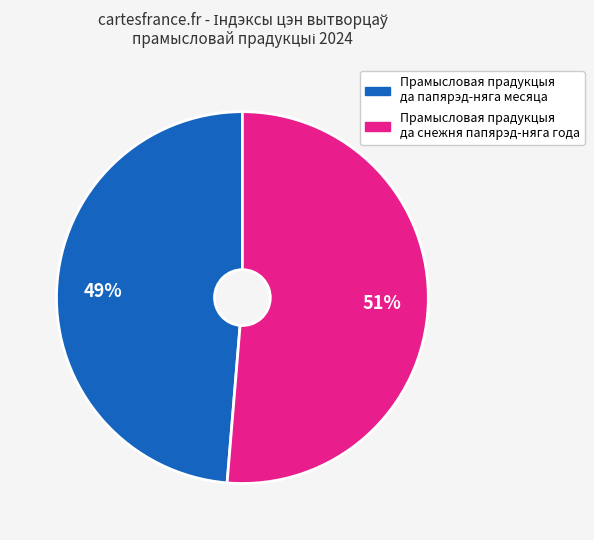

Is there a majority slice in this chart?

Yes